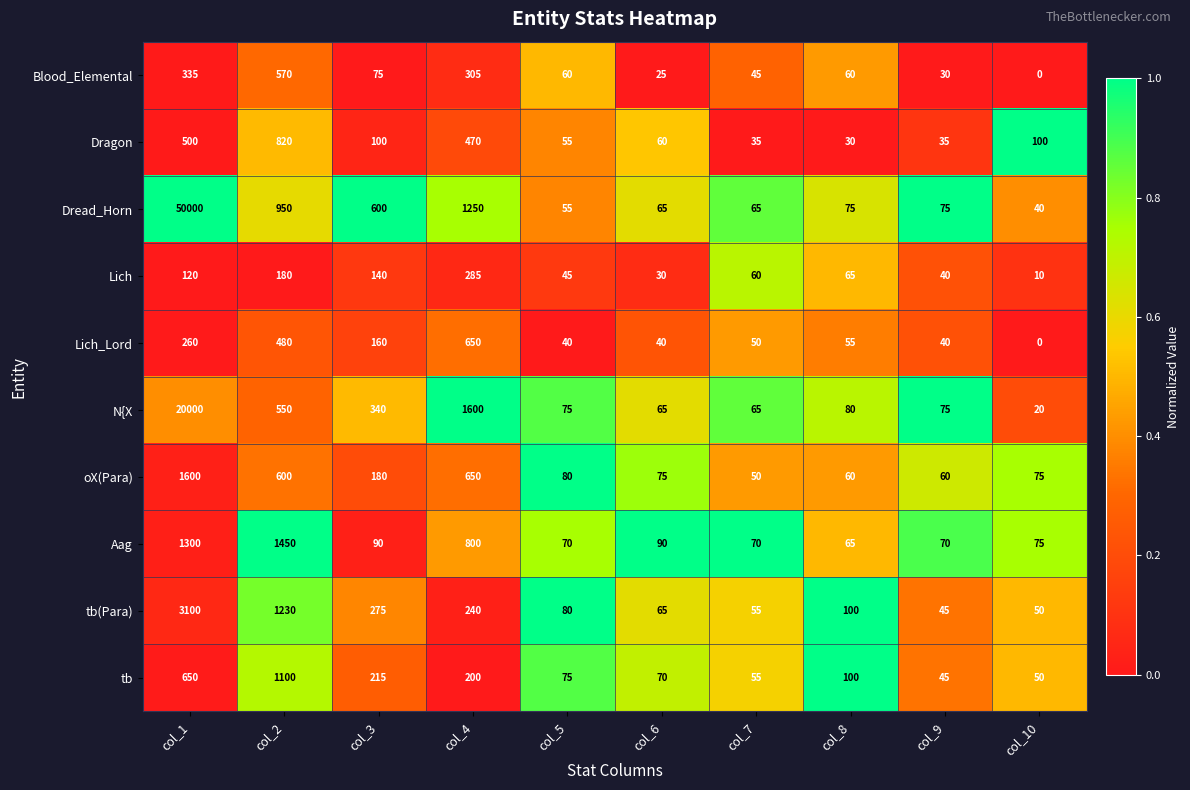

What is the total value across all series at col_8?

690